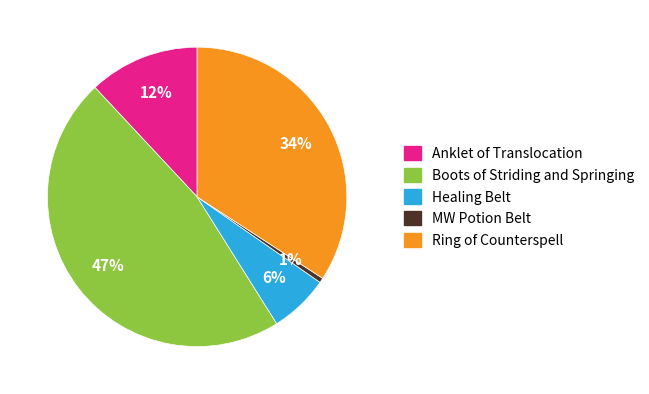

True or false: Boots of Striding and Springing accounts for 47% of the total.

True